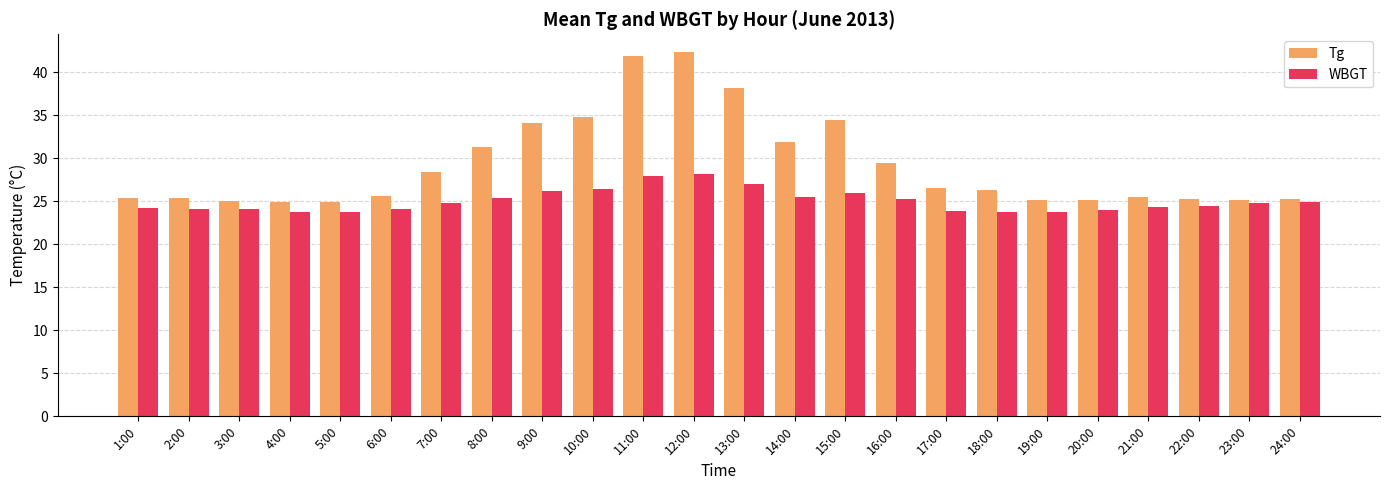

What is the sum of all WBGT values?

600.3